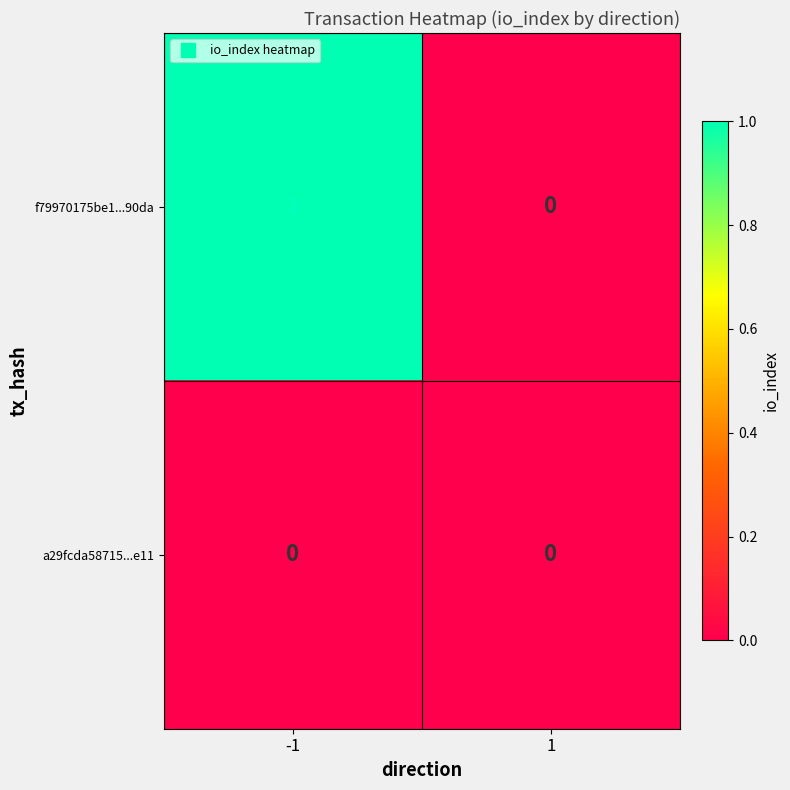

List the series in order of their overall mean, lowest first.

a29fcda58715...e11, f79970175be1...90da